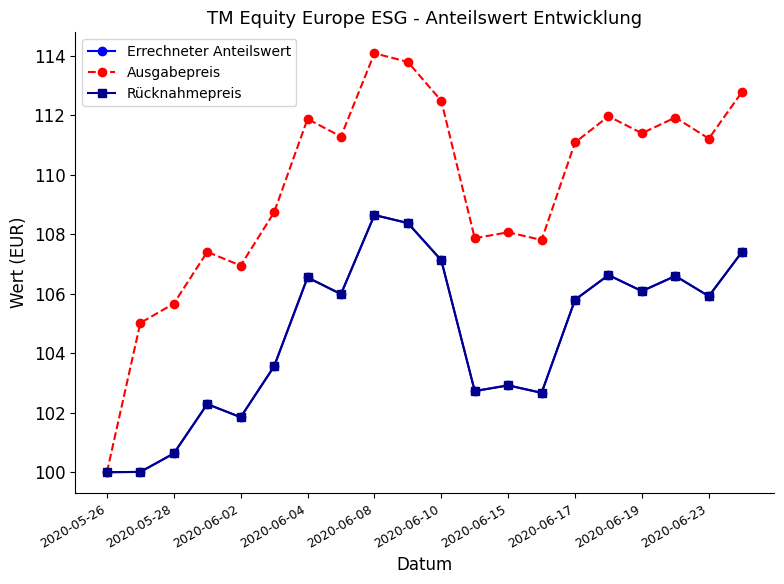

In Errechneter Anteilswert, how many points are higher than both neighbors (excluding endpoints)?

6